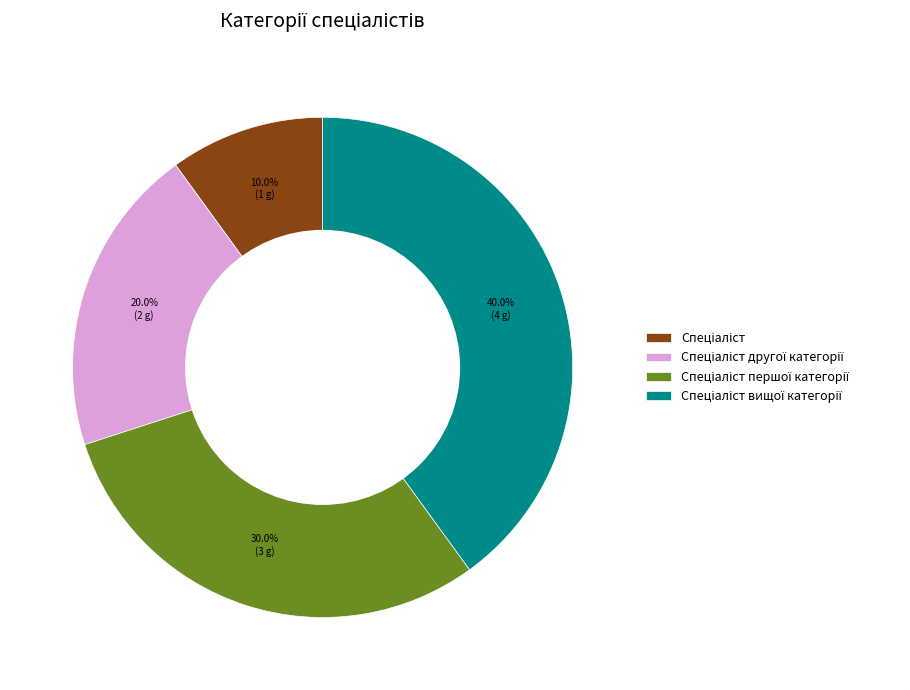

Does any single category account for the majority?

No